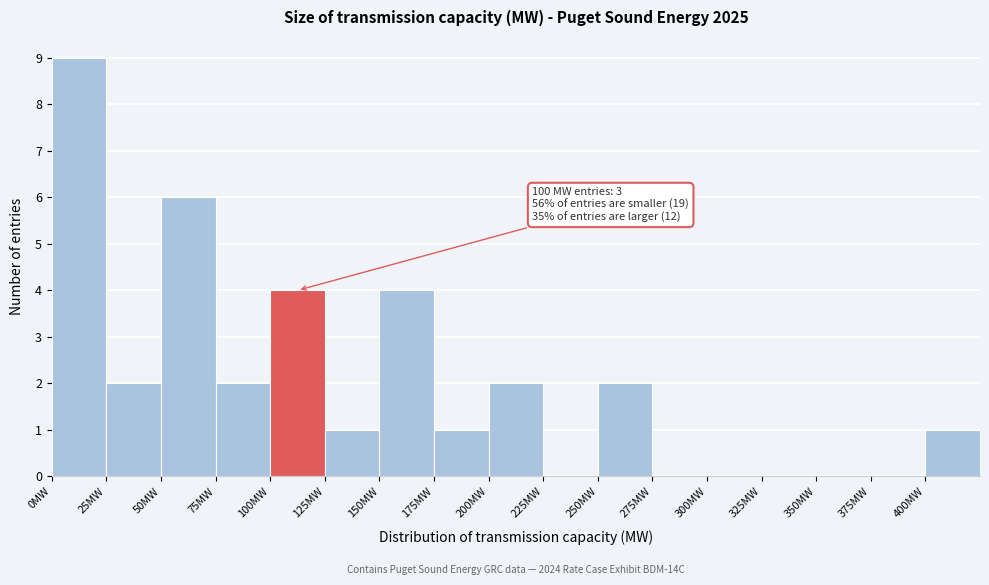

Over which range of the x-axis is the bar tallest?

0 to 25